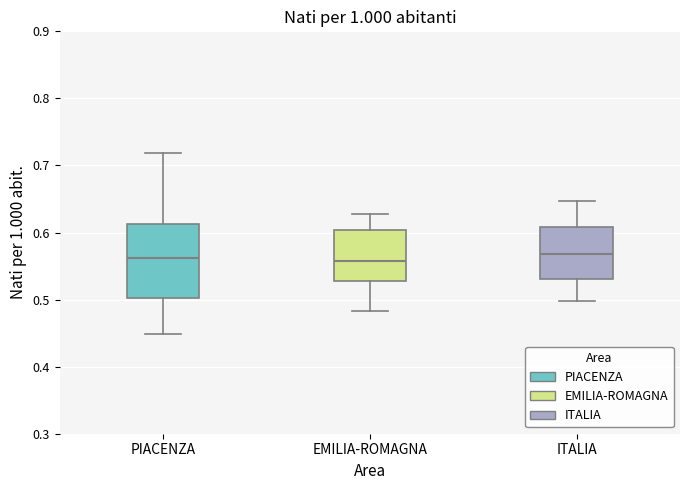

Which box is the tallest, from its lower edge to its upper edge?

PIACENZA